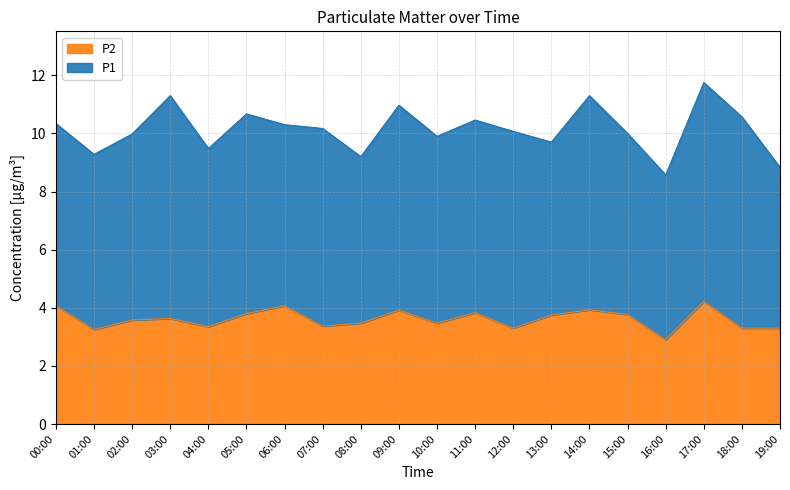

True or false: the data shows 1.9 at 01:00.

False